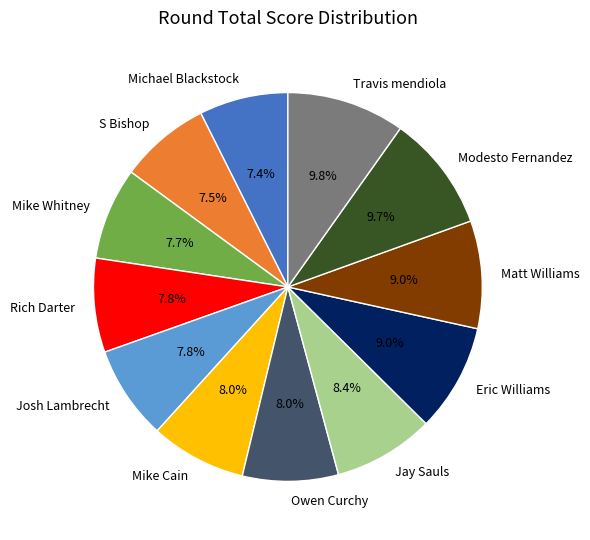

To the nearest percent, what portion does Modesto Fernandez represent?

10%